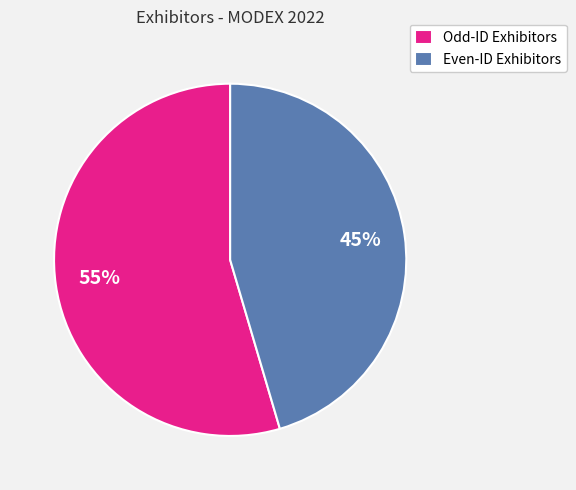

Which slice is the smallest?

Even-ID Exhibitors